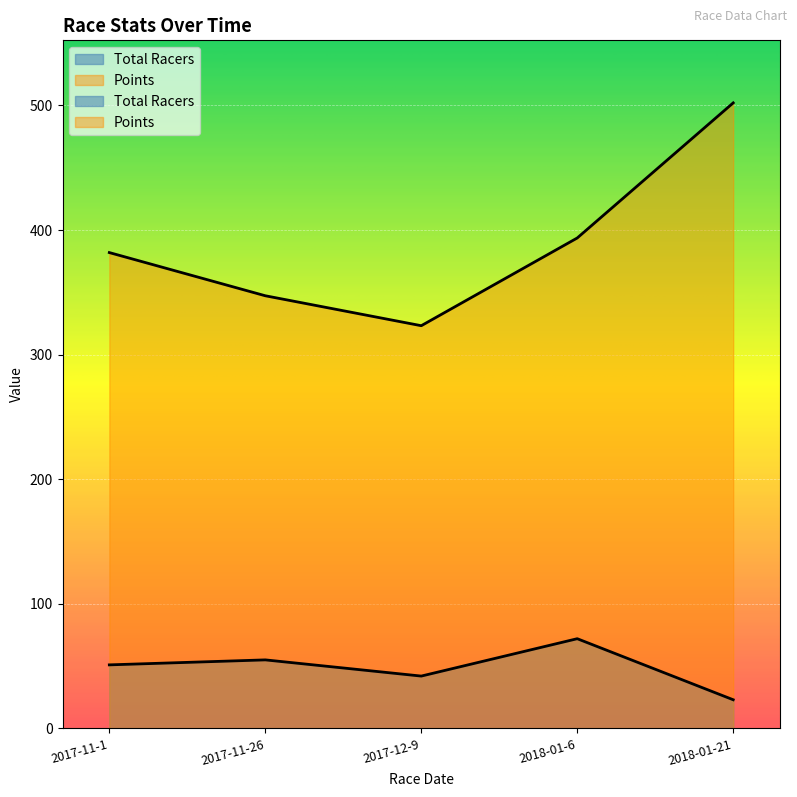

What is the average value of the Total Racers series?

48.6